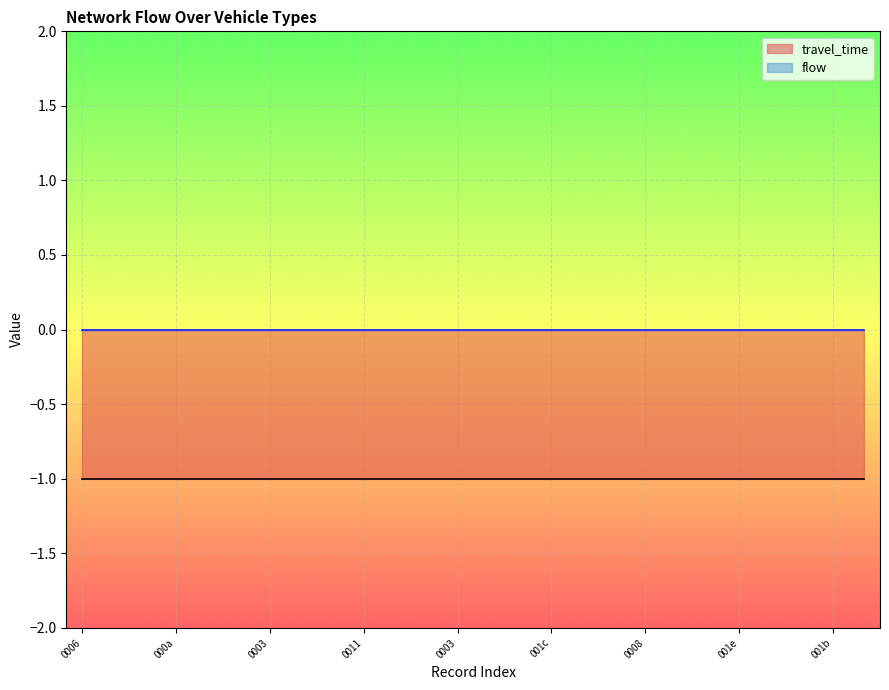

Which series has the largest total across all categories?

flow